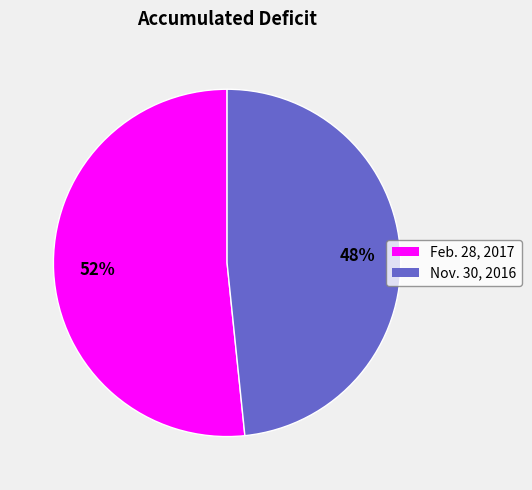

Which has a higher value, Nov. 30, 2016 or Feb. 28, 2017?

Feb. 28, 2017